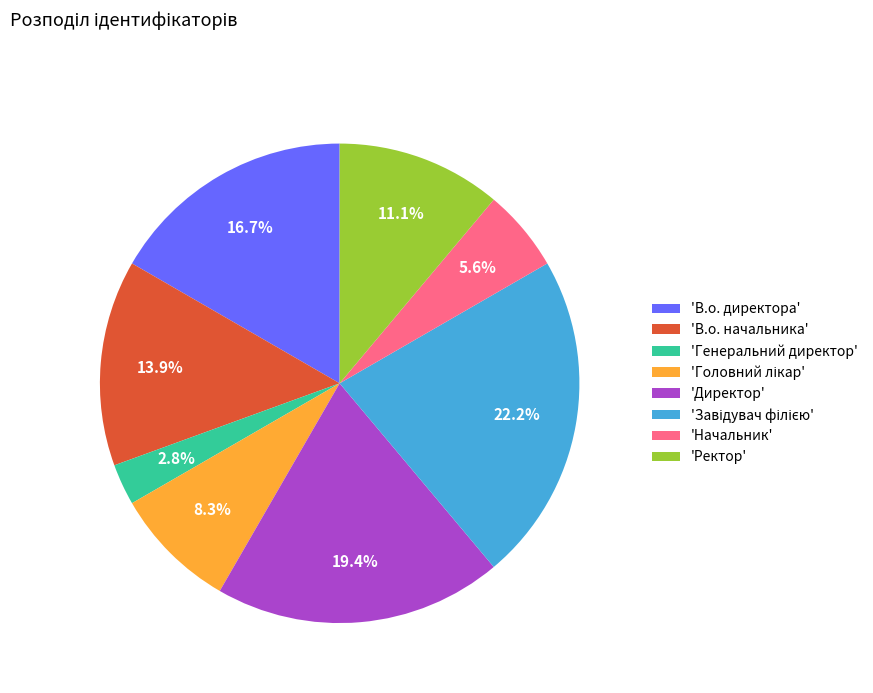

Combined, do 'Начальник' and 'В.о. директора' account for over 50%?

No